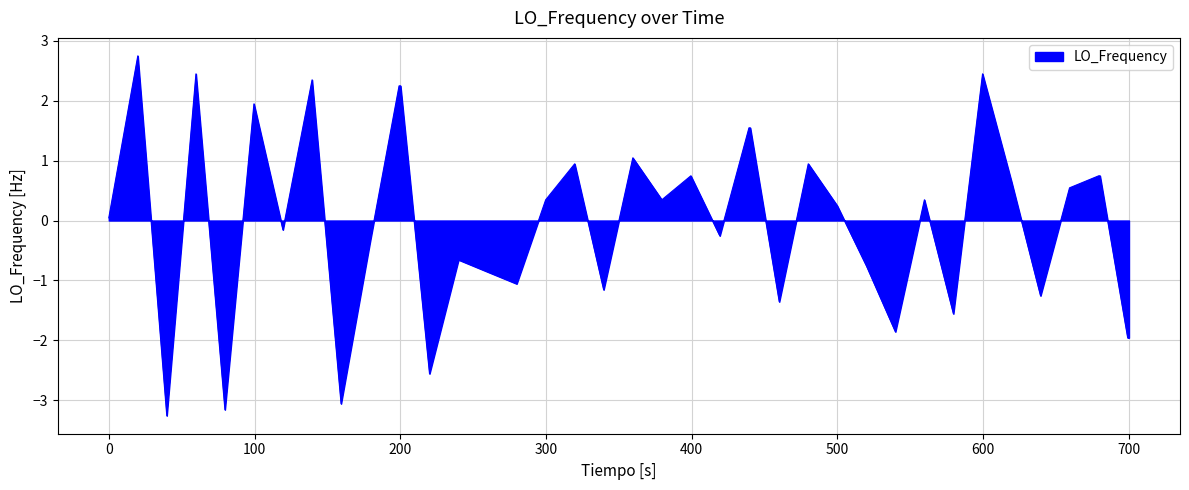

Does the chart have visible grid lines?

Yes